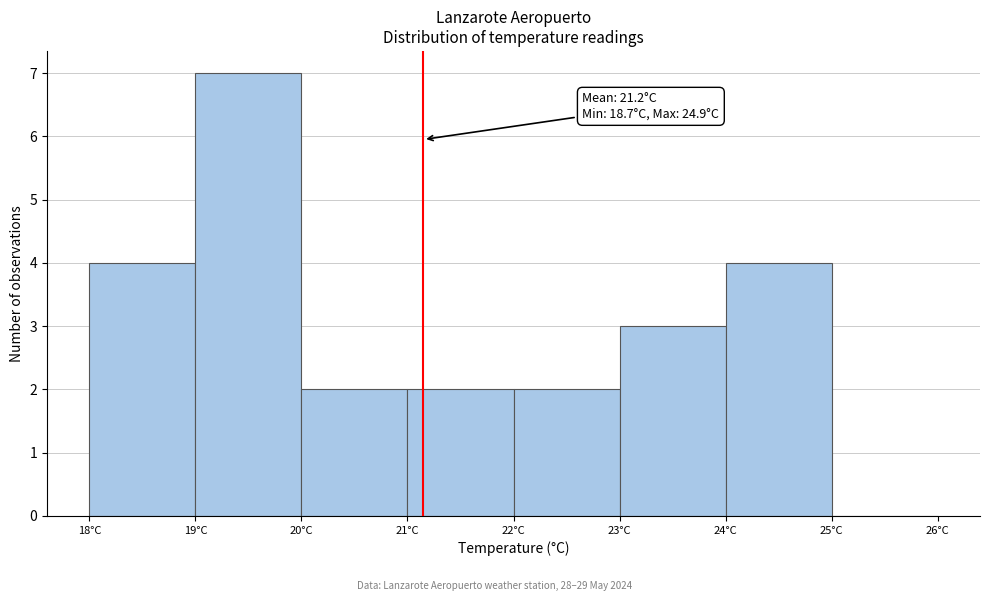

Over which range of the x-axis is the bar tallest?

19 to 20